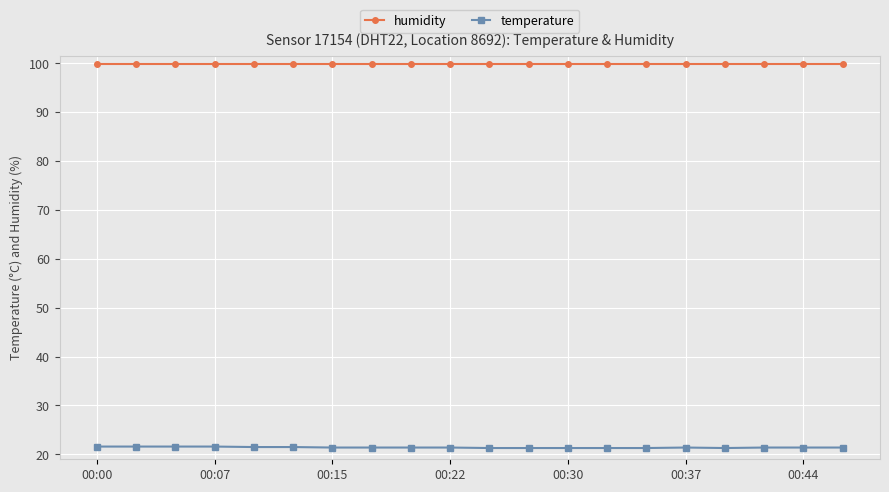

How many lines are shown in the chart?

2